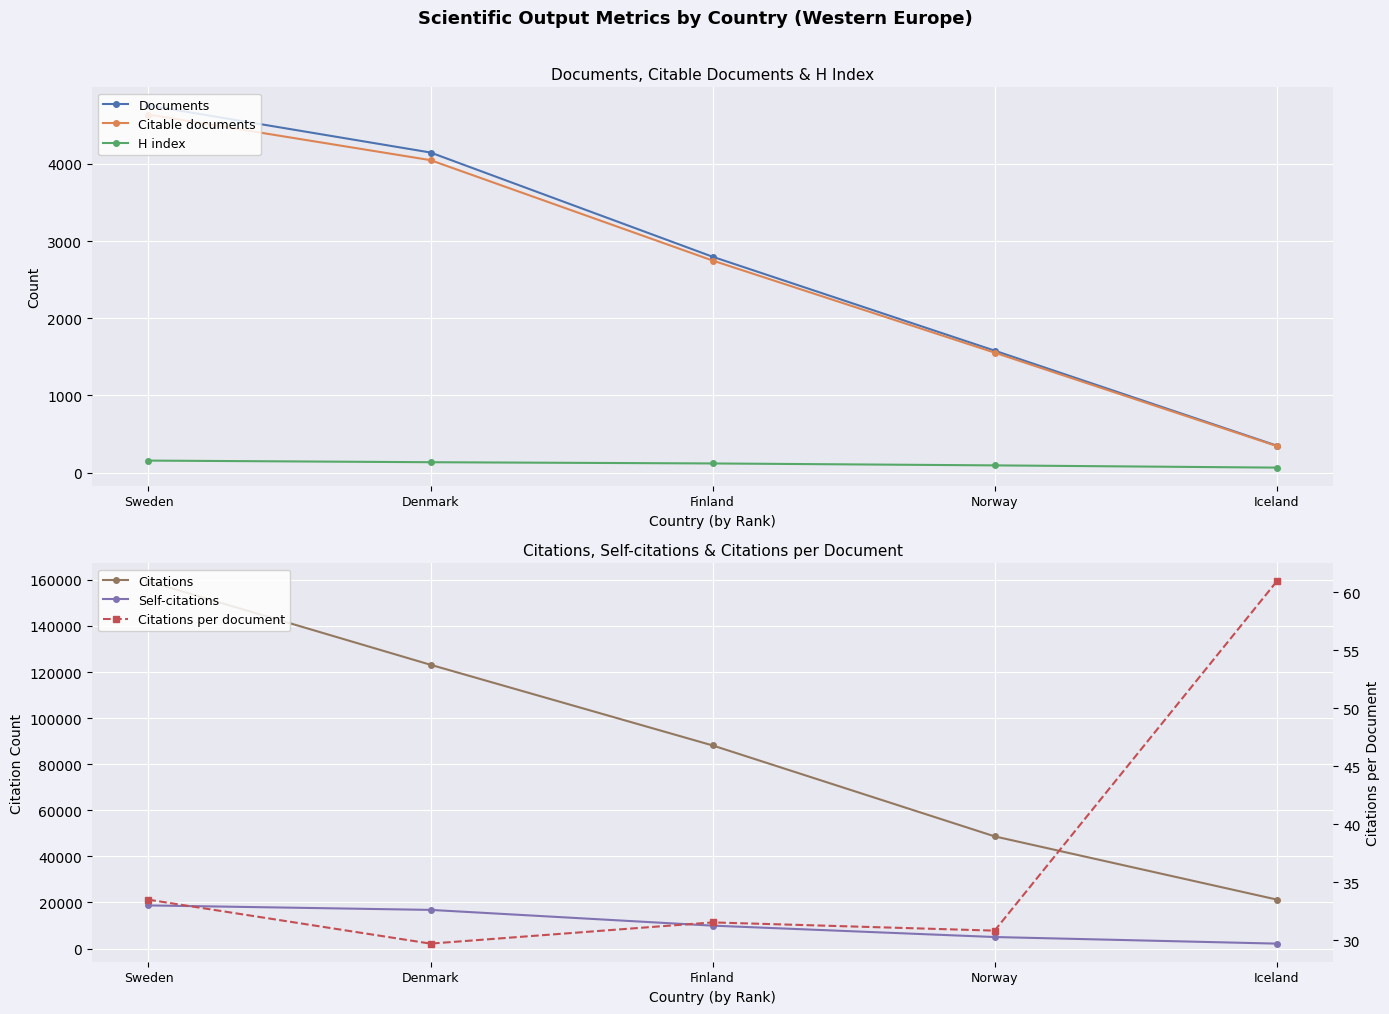

Reading left to right, what are all the values shown in this chart?

Documents: 349.0	1580.0	2797.0	4148.0	4758.0
Citable documents: 344.0	1554.0	2748.0	4049.0	4640.0
H index: 64.0	93.0	118.0	134.0	155.0
Citations: 21268.0	48682.0	88152.0	123158.0	159320.0
Self-citations: 2139.0	4999.0	9940.0	16776.0	18717.0
Citations per document: 60.9	30.8	31.5	29.7	33.5